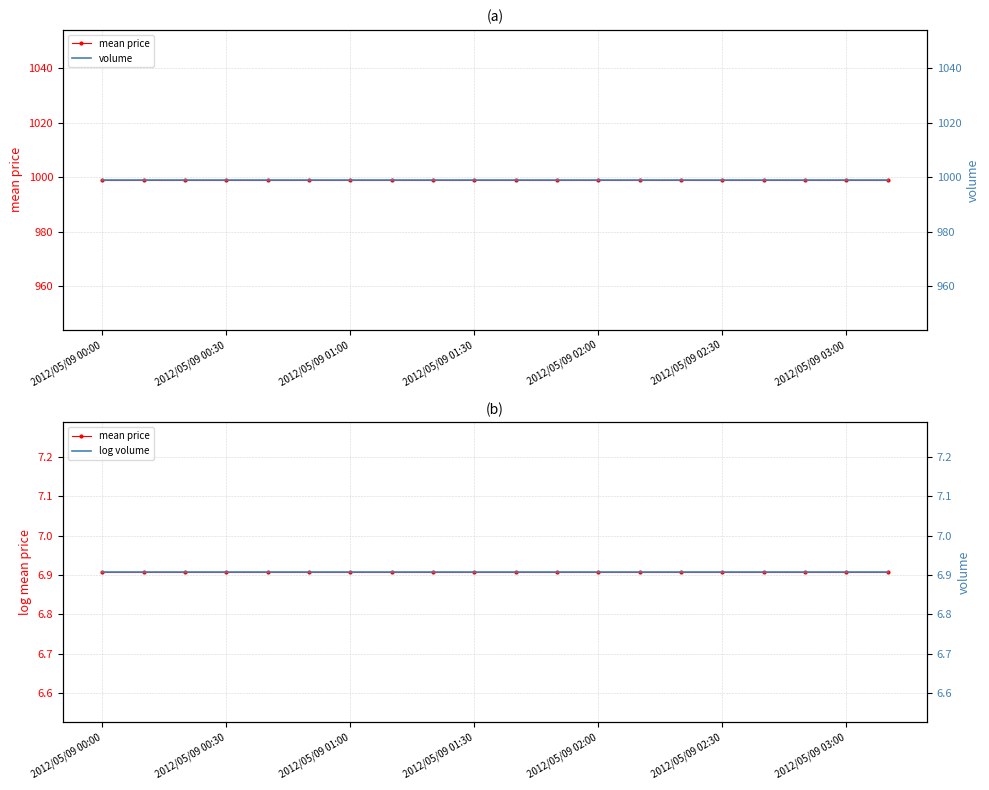

Count the number of data series in this chart.

3